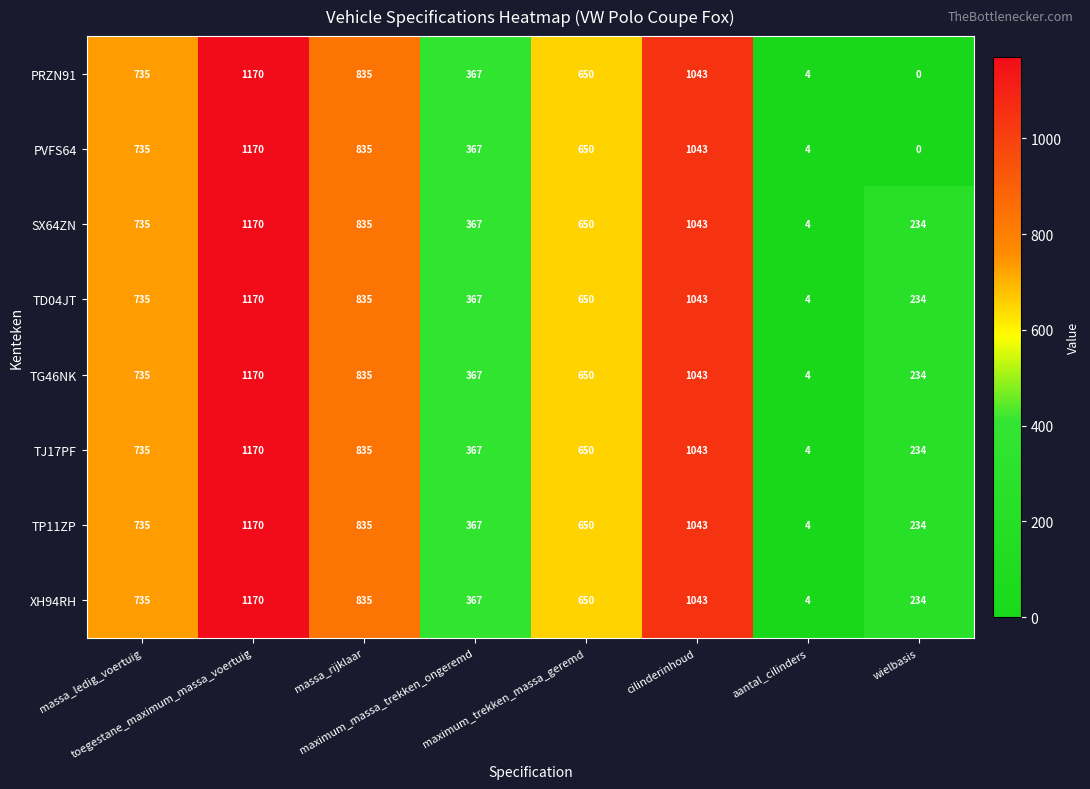

What is the difference between the maximum and minimum values in the TD04JT series?

1166